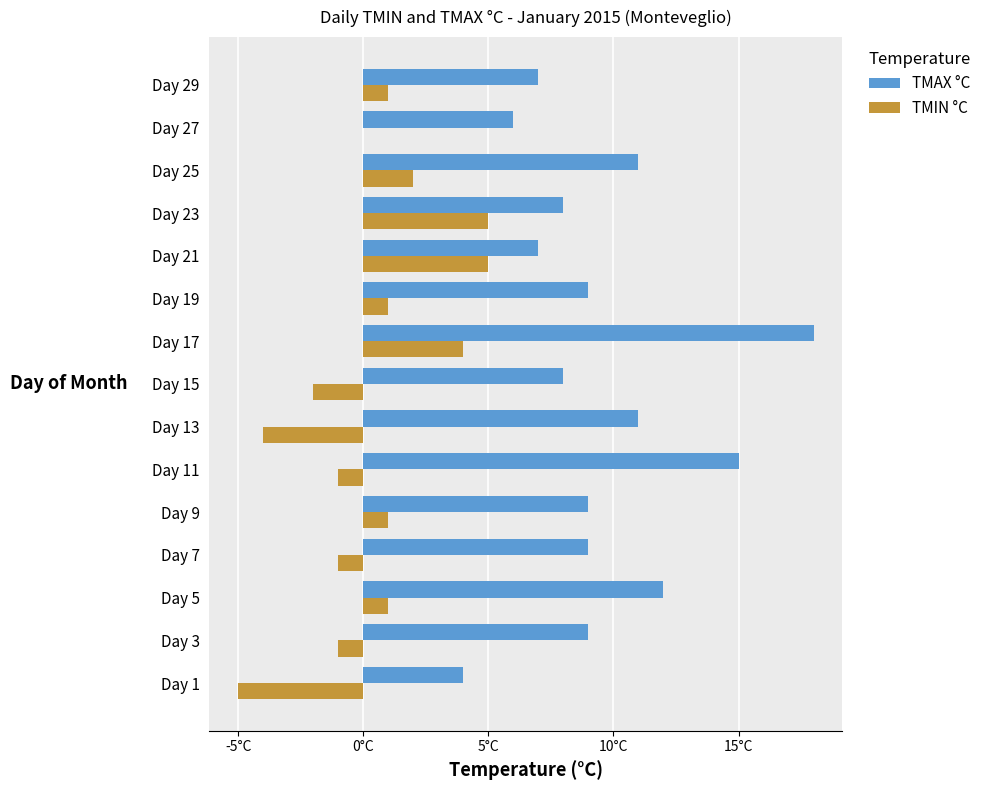

What are all the series names shown in the legend?

TMAX °C, TMIN °C